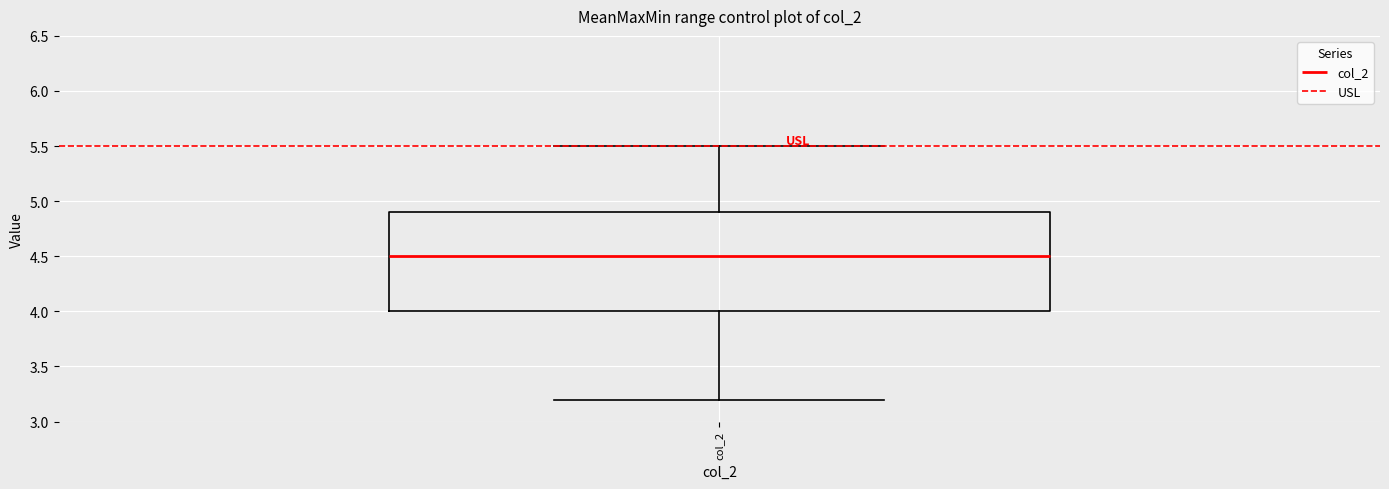

Where does the lower whisker of the box for col_2 end on the y-axis? The values are not printed on the chart, so give them approximately, as read against the axis.

3.2